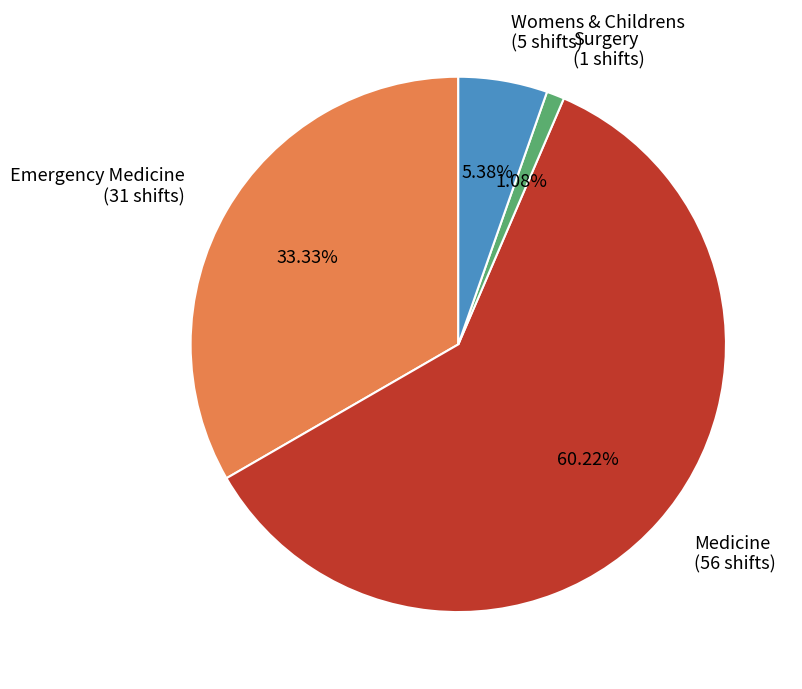

What is the majority slice?

Medicine